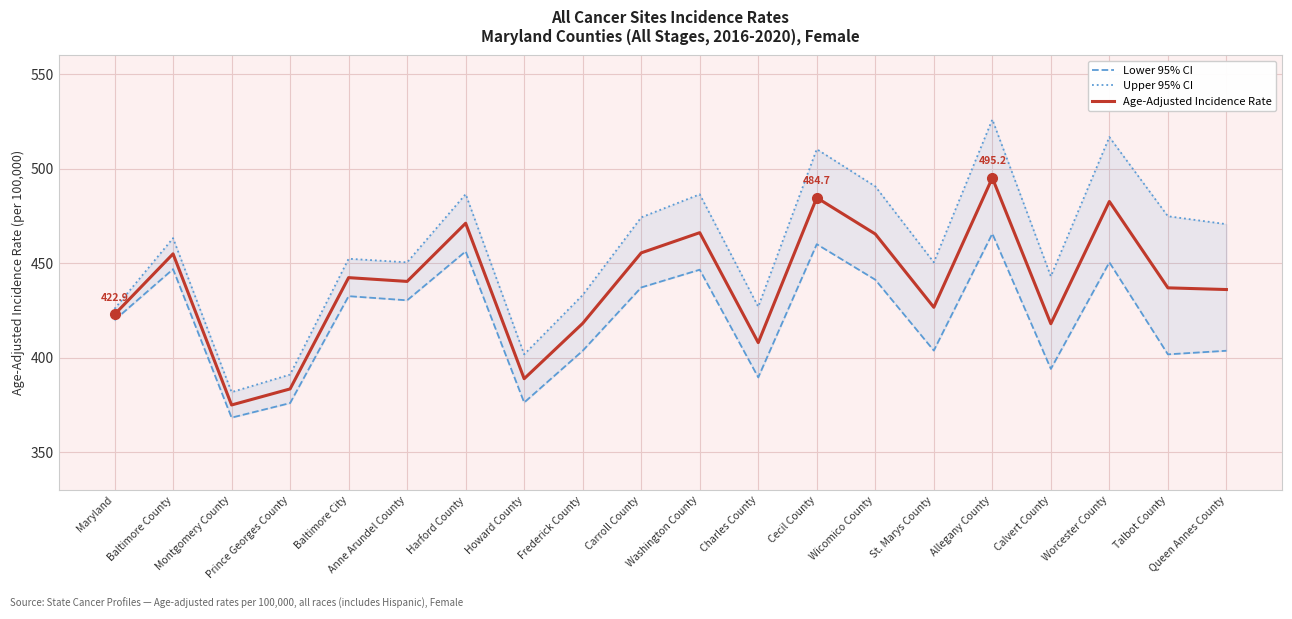

Which series has the largest total across all categories?

Upper 95% CI